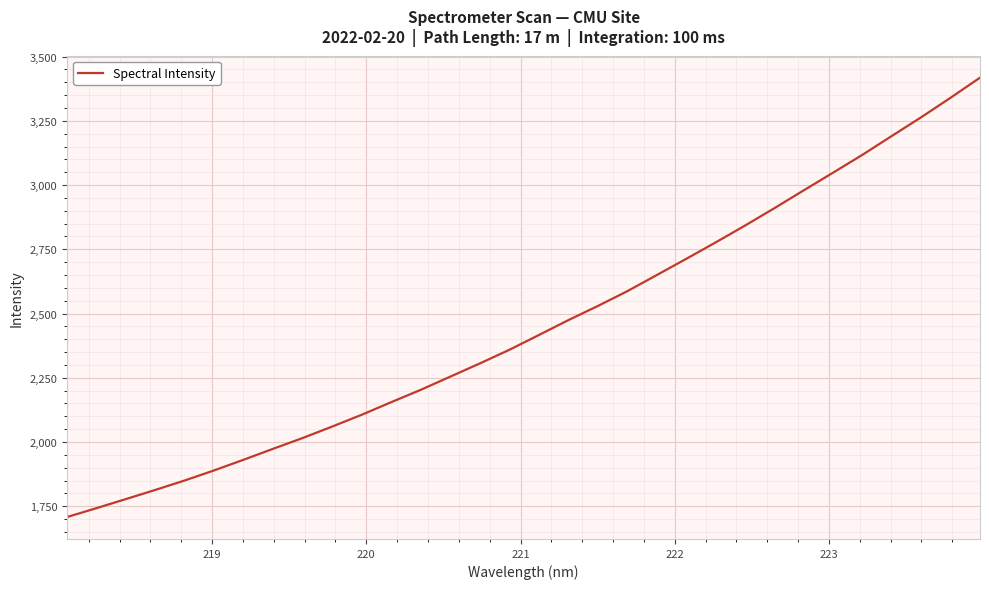

What is the greatest value displayed?

3418.1